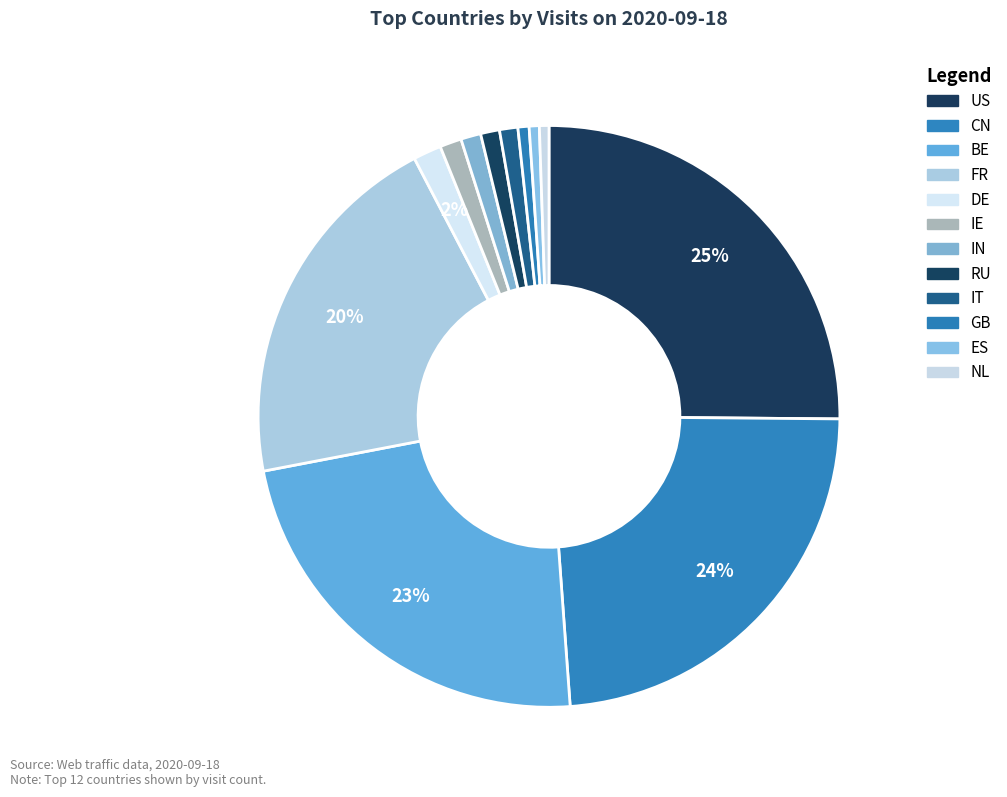

True or false: FR accounts for 20% of the total.

True